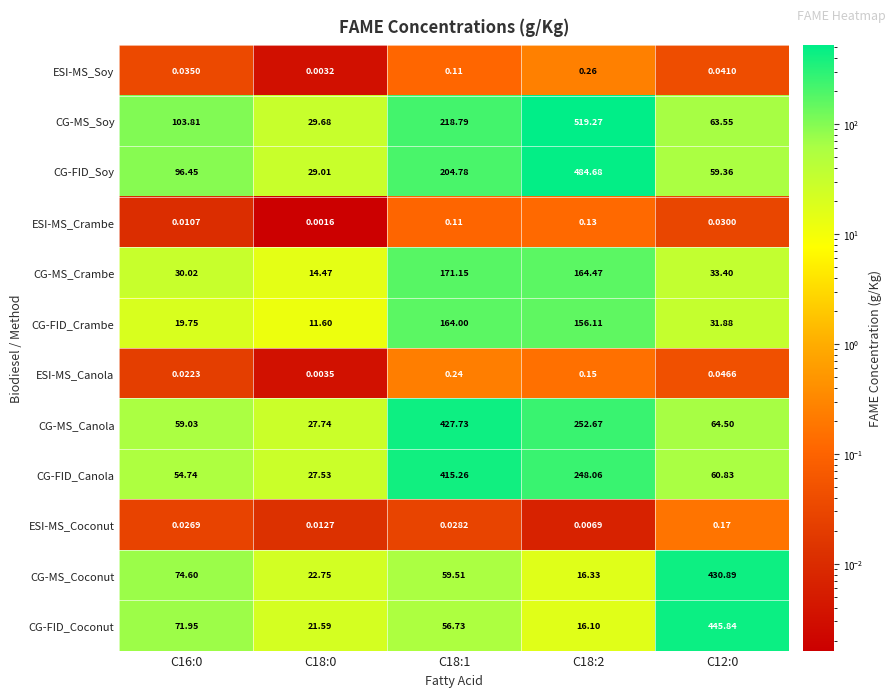

Which series has the largest total across all categories?

CG-MS_Soy